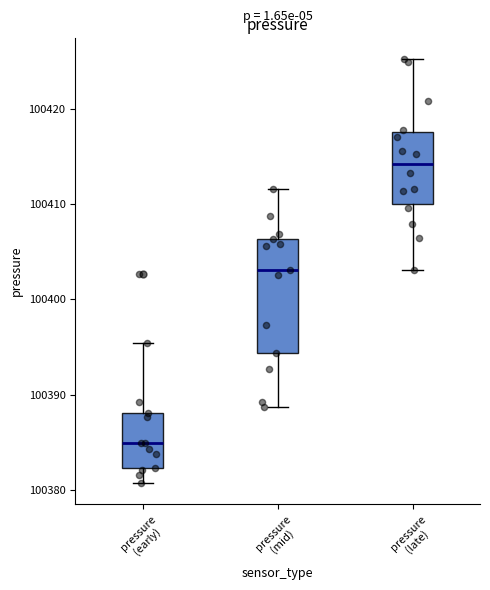

Reading left to right, transcribe this box plot: for each box, give where its median line is, the range the box spans, and where its two whiskers end, as read against the y-axis. The values are not printed on the chart, so give them approximately, as read against the axis.

pressure (early): median 100385, box 100382 to 100388, whiskers 100381 to 100395
pressure (mid): median 100403, box 100394 to 100406, whiskers 100389 to 100412
pressure (late): median 100414, box 100410 to 100418, whiskers 100403 to 100425